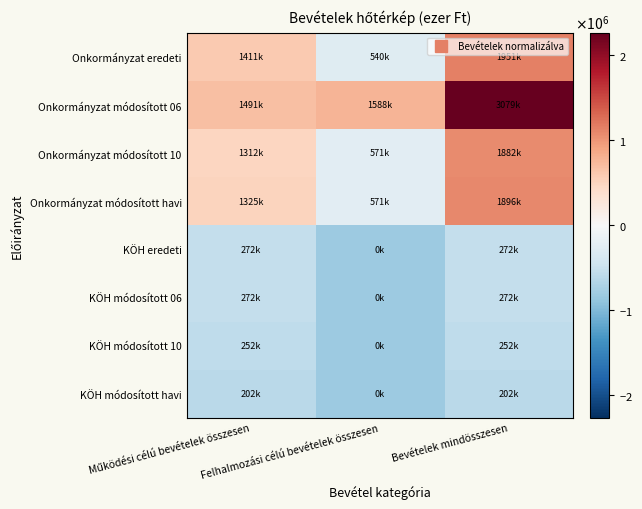

What is the total value across all series at Működési célú bevételek összesen?

-840.3